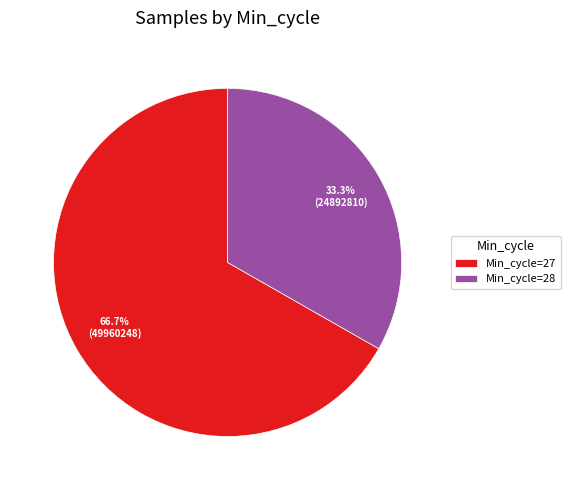

Approximately how many times larger is the value at Min_cycle=28 compared to Min_cycle=27?

0.5